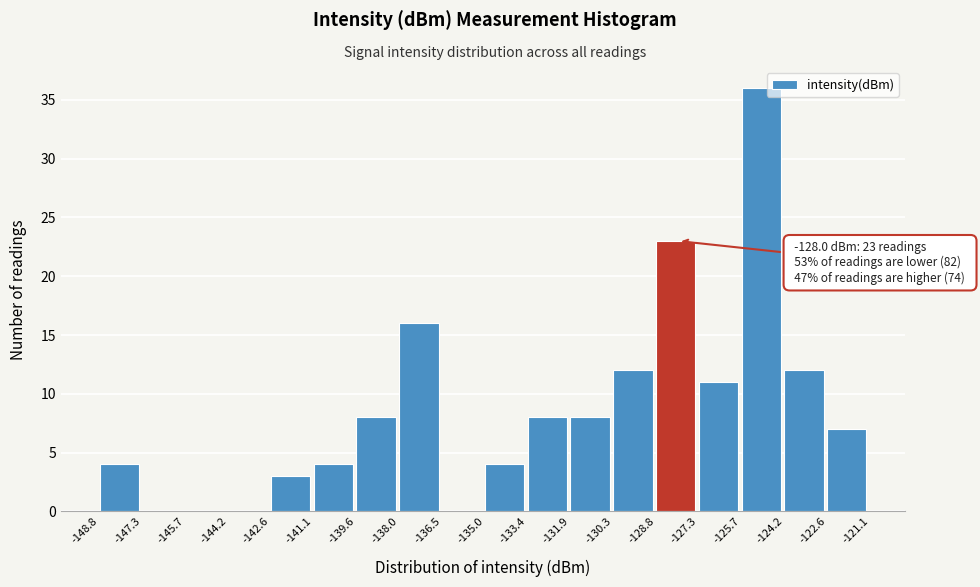

Over which range of the x-axis is the bar tallest?

-125.7 to -124.2